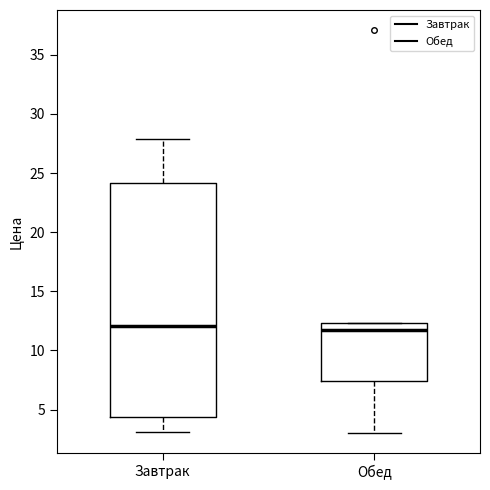

Comparing the boxes themselves (not the whiskers), which one is the tallest?

Завтрак